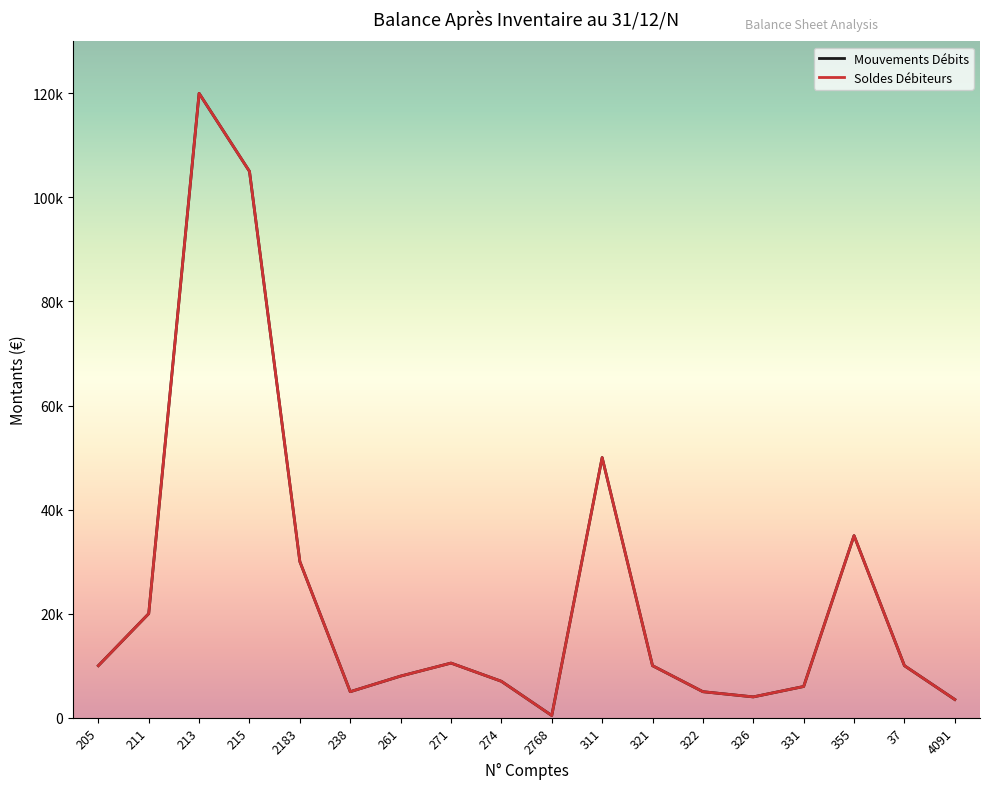

Is this an area chart (filled region under the line)?

No